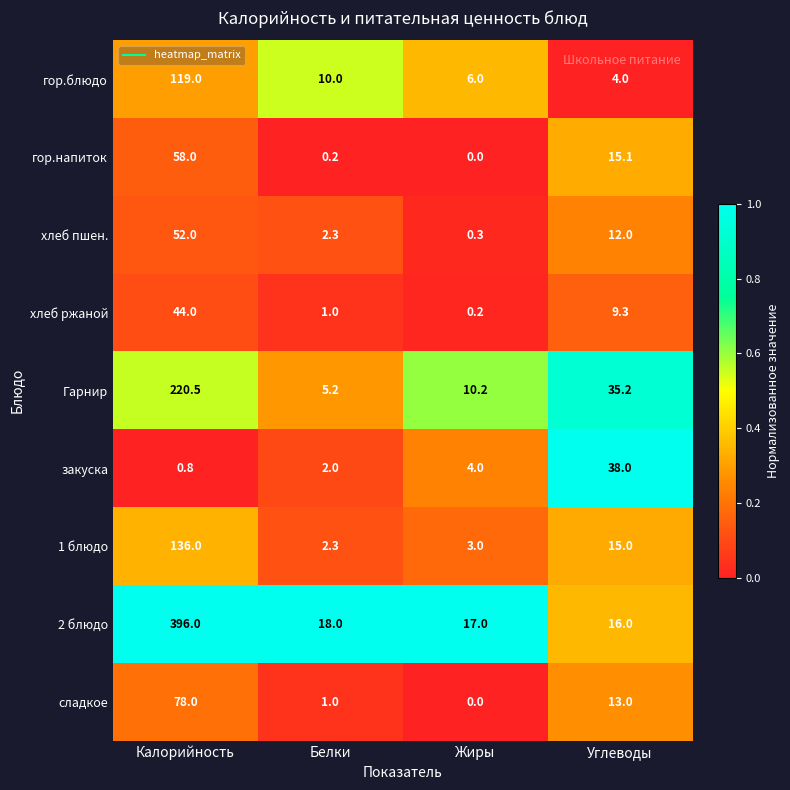

What is the difference between the maximum and minimum values in the гор.блюдо series?

115.0